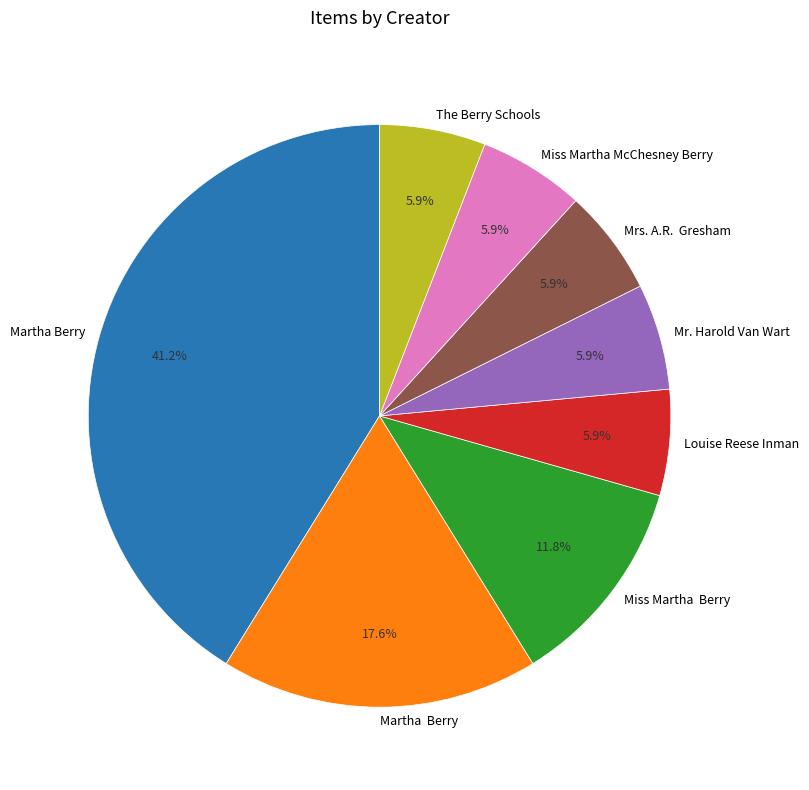

Is there any slice that represents more than half of the pie?

No